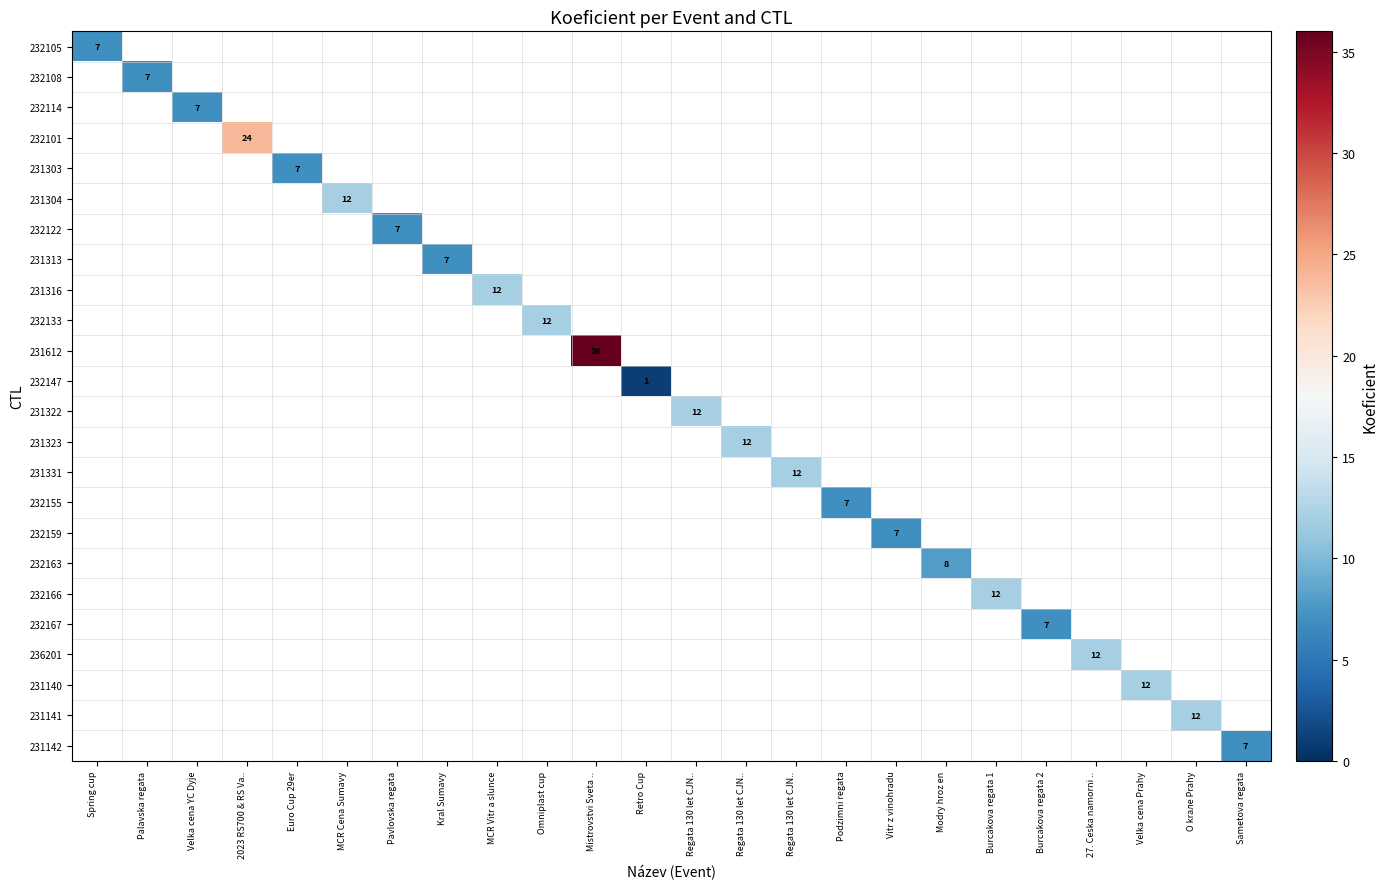

Which has a higher value, Burcakova regata 1 or Velka cena Prahy?

Velka cena Prahy